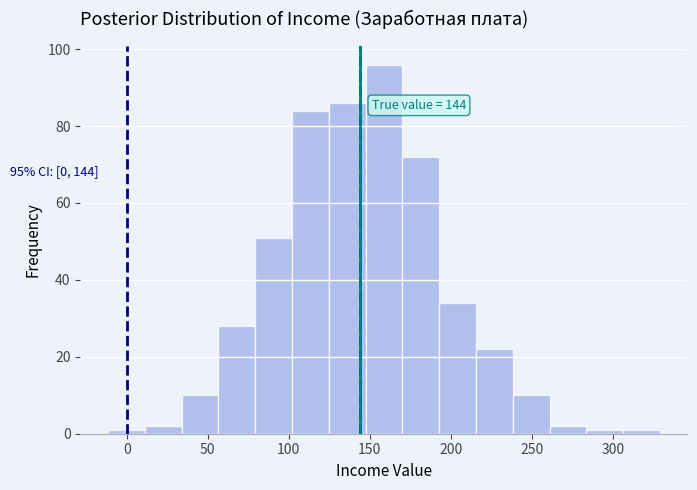

Over which range of the x-axis is the bar tallest?

145 to 170